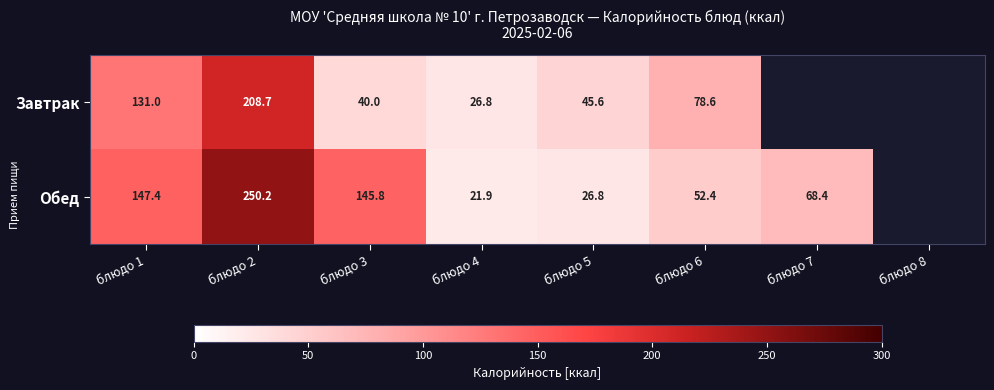

What is the sum of the Завтрак values at блюдо 1 and блюдо 4?

157.8